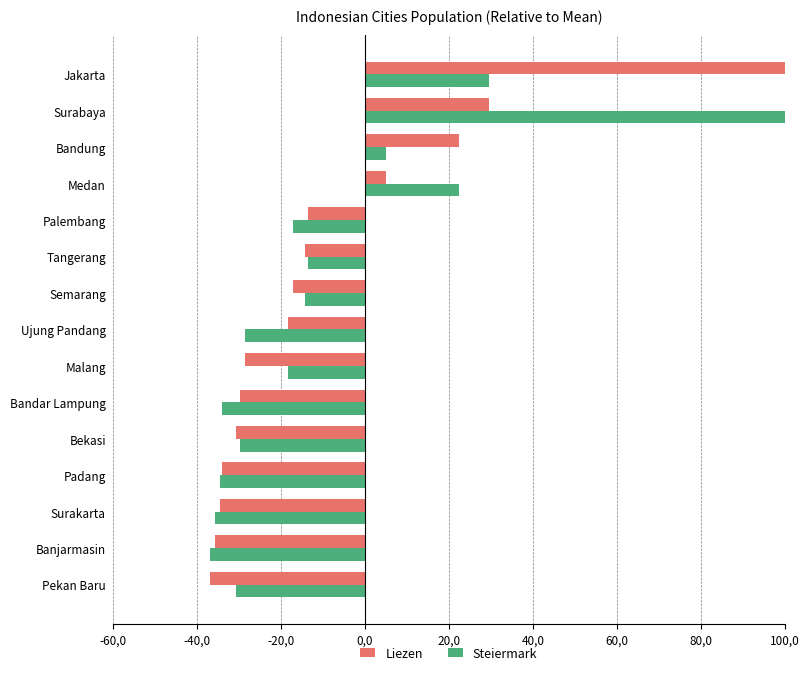

How many values in Liezen are above zero?

4